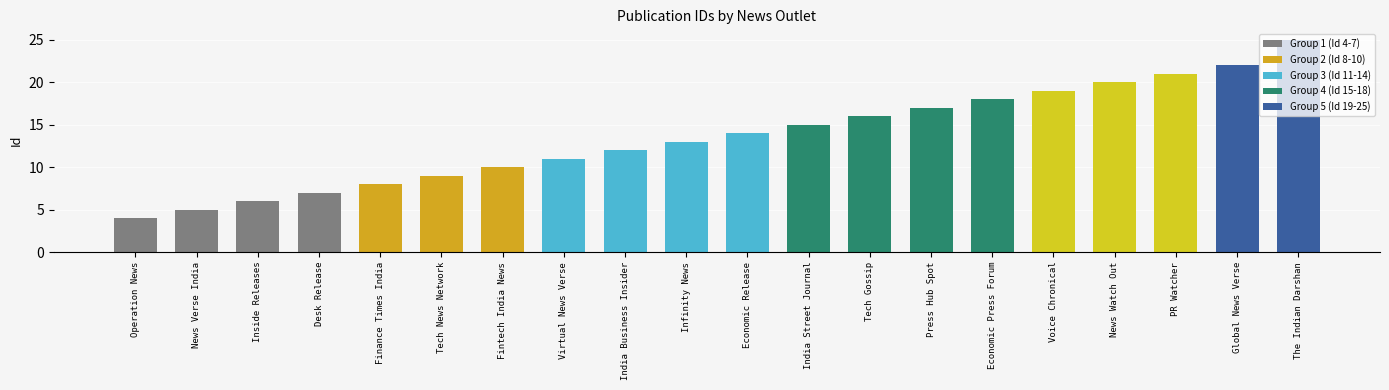

What is the sum of all values?

272